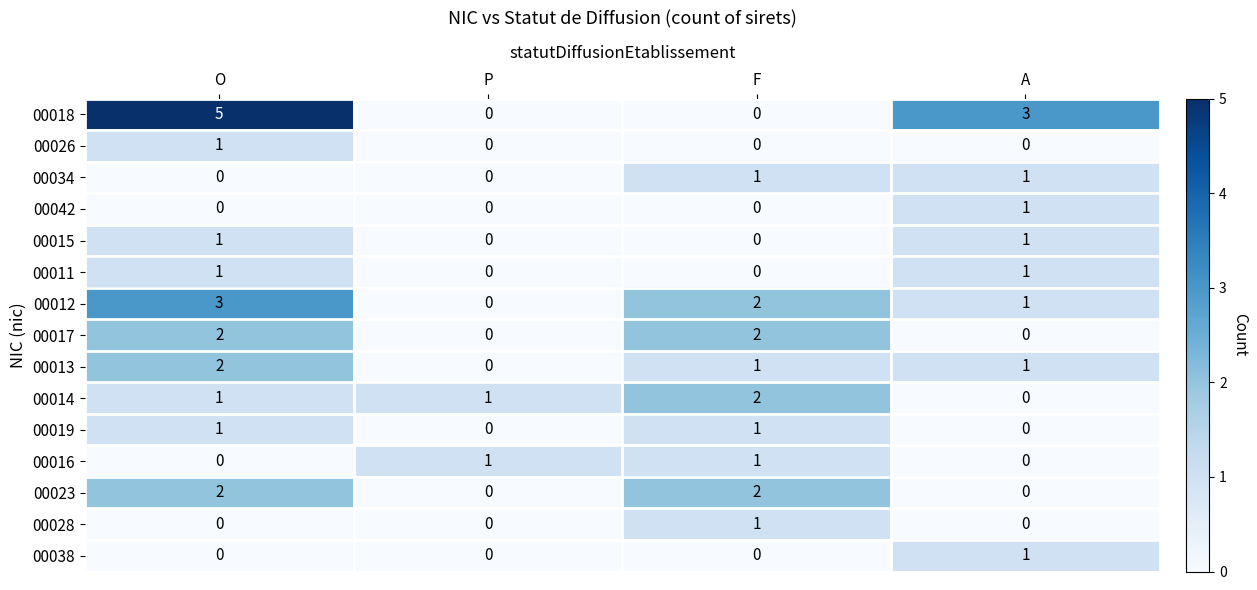

Which series changed the most between P and A?

00018